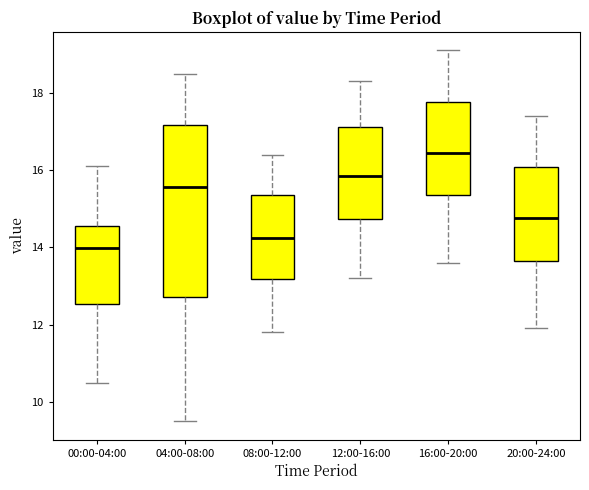

Where is the upper edge of the box for 04:00-08:00 on the y-axis? The values are not printed on the chart, so give them approximately, as read against the axis.

17.2